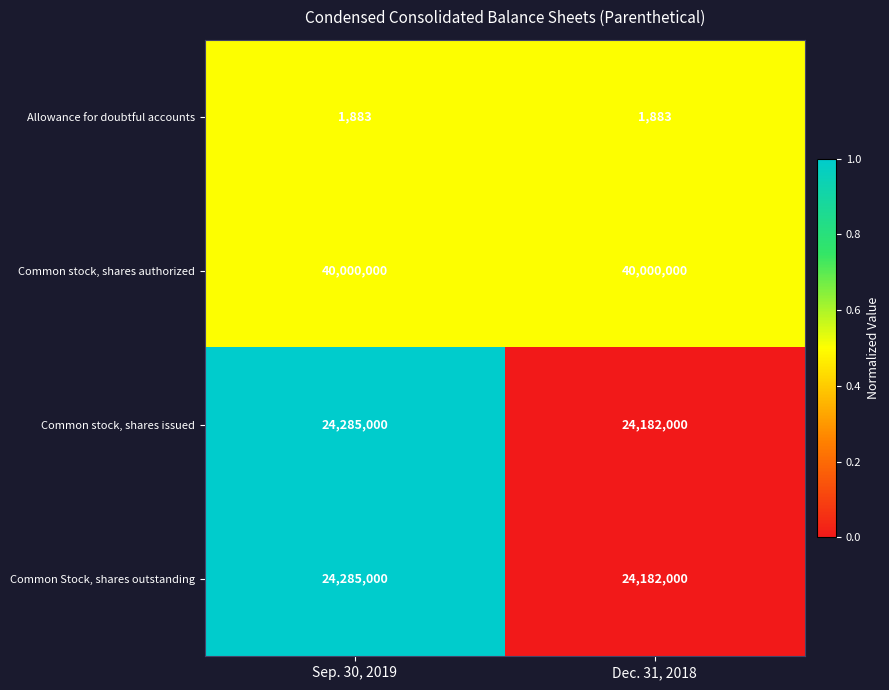

What is the smallest value displayed?

1883